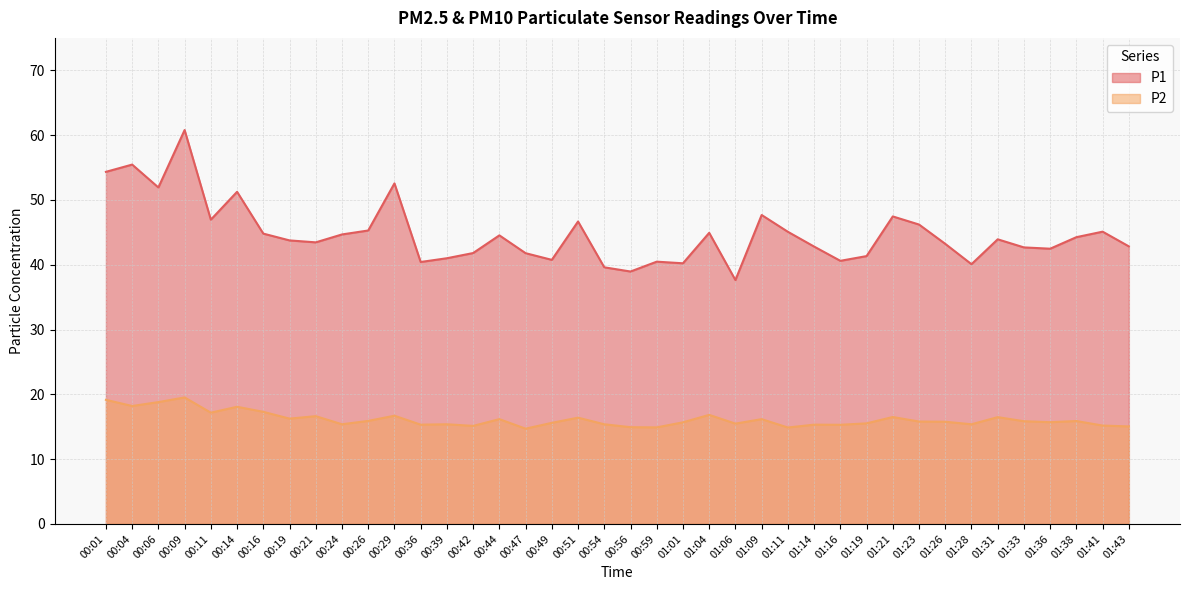

Which label corresponds to the largest value in the chart?

00:09